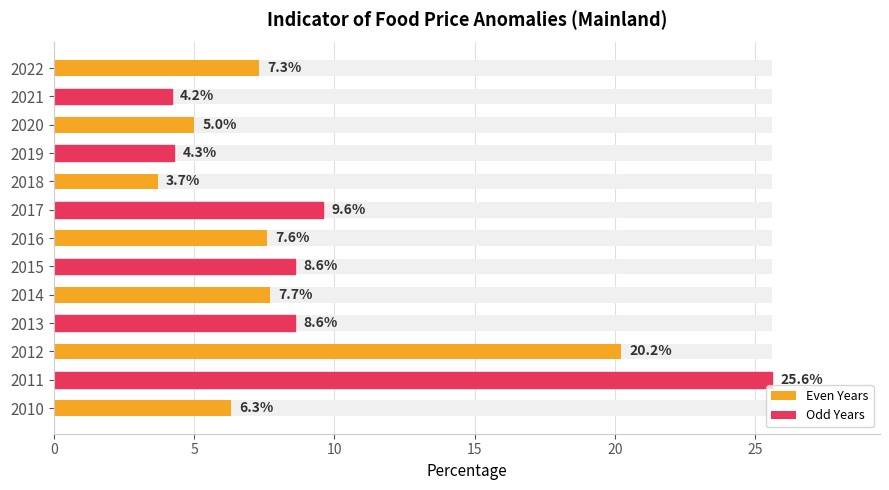

Which has a higher value, 2018 or 2012?

2012